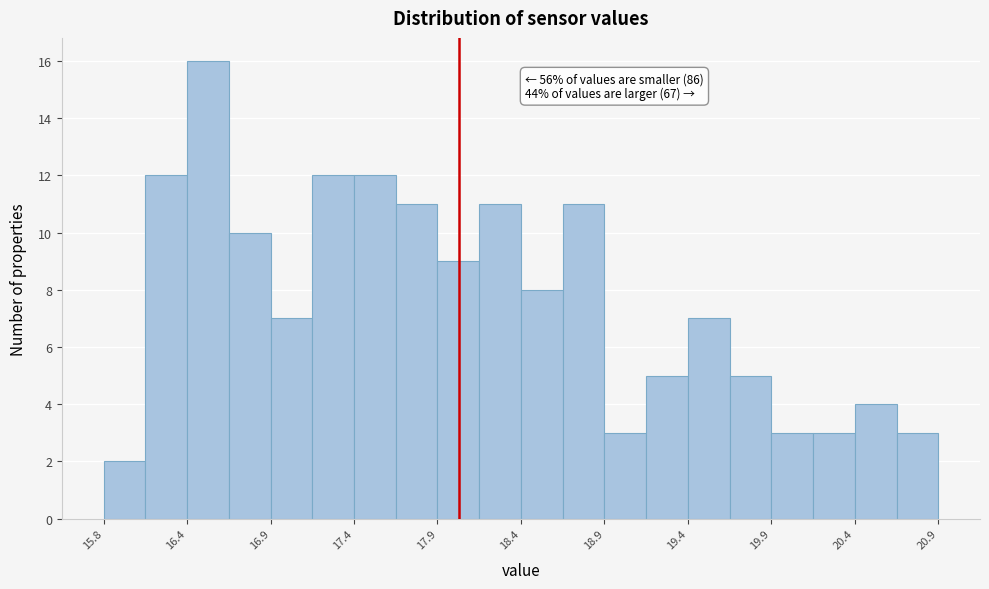

Read against the x-axis, roughly where is the centre of the tallest bar?

16.5